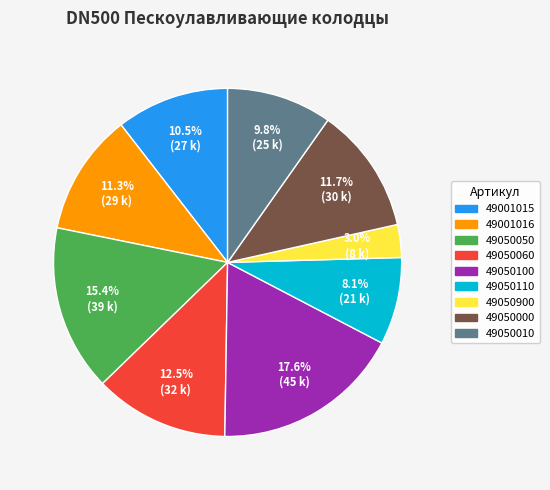

To the nearest percent, what percentage of the pie is 49050110?

8%